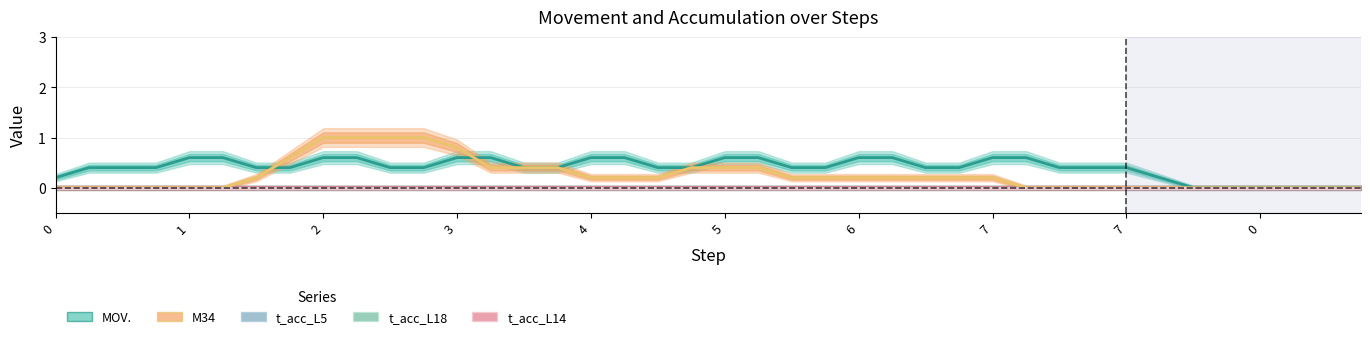

Count the number of data series in this chart.

5